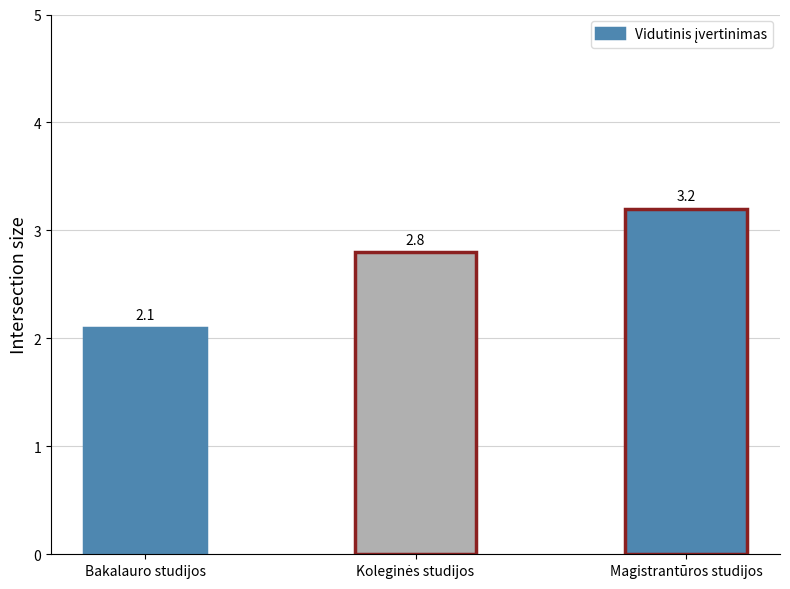

Reading left to right, extract all data points from this chart.

2.1	2.8	3.2